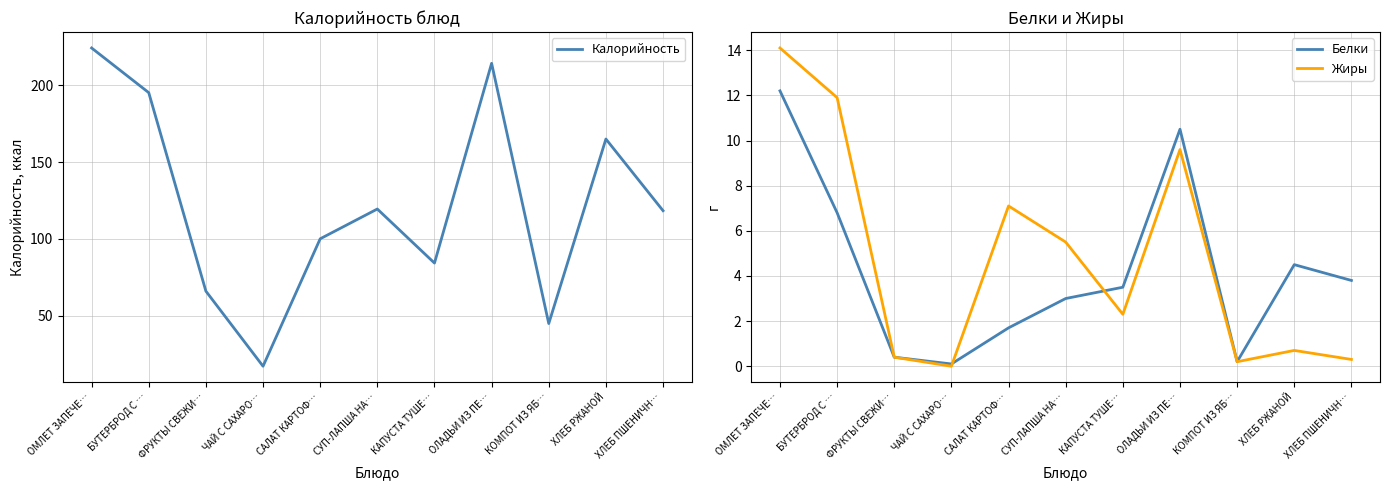

What is the label of the 4th point from the left?

ЧАЙ С САХАРО…